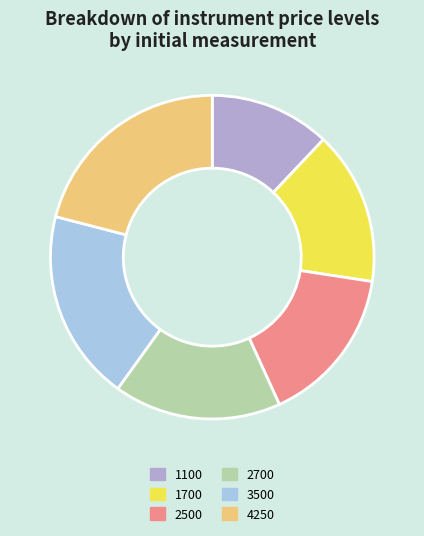

Combined, do 4250 and 1700 account for over 50%?

No